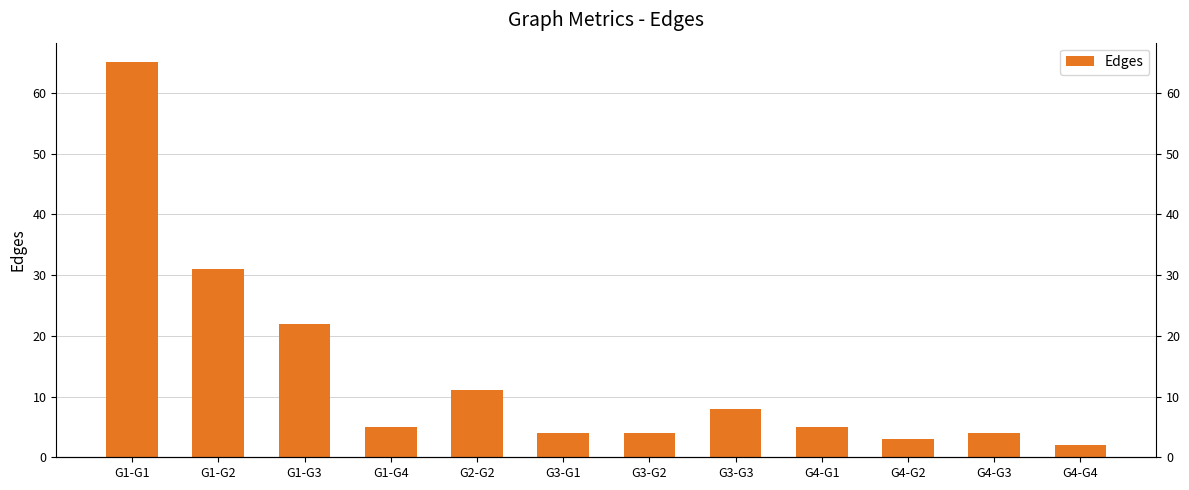

The chart shows a value of 1 at G3-G1. True or false?

False